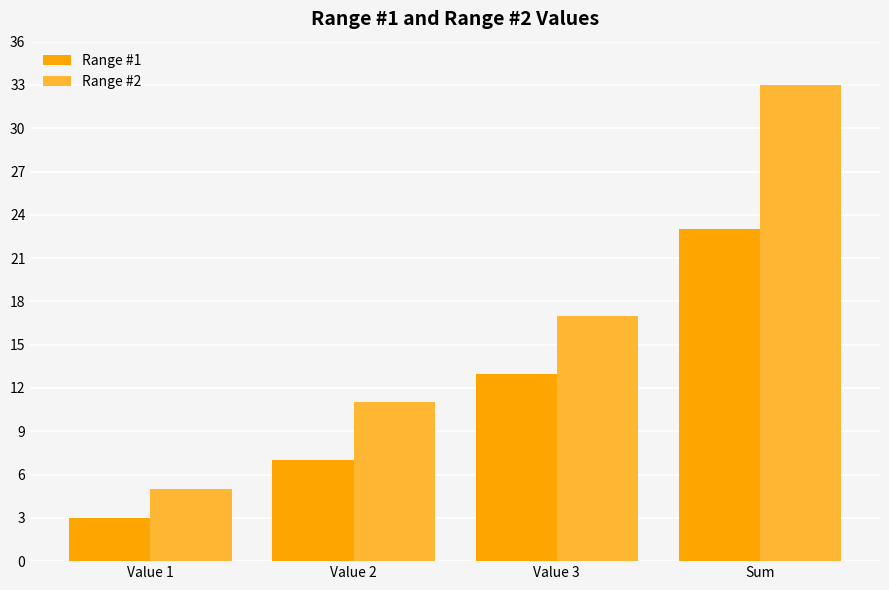

Reading left to right, transcribe all the data shown in this chart.

Range #1: 3	7	13	23
Range #2: 5	11	17	33